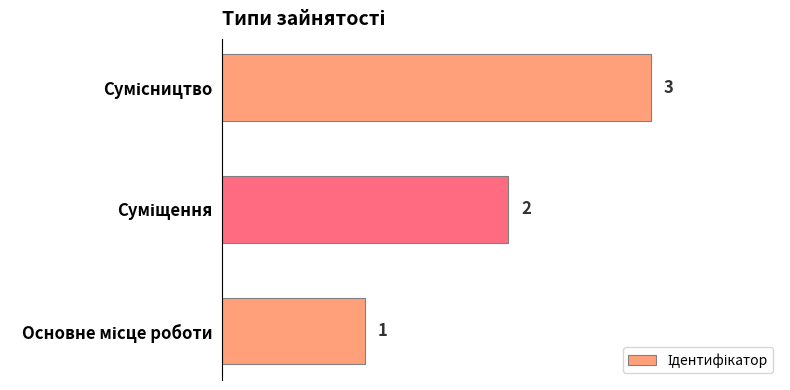

How many values are between 1 and 3?

3